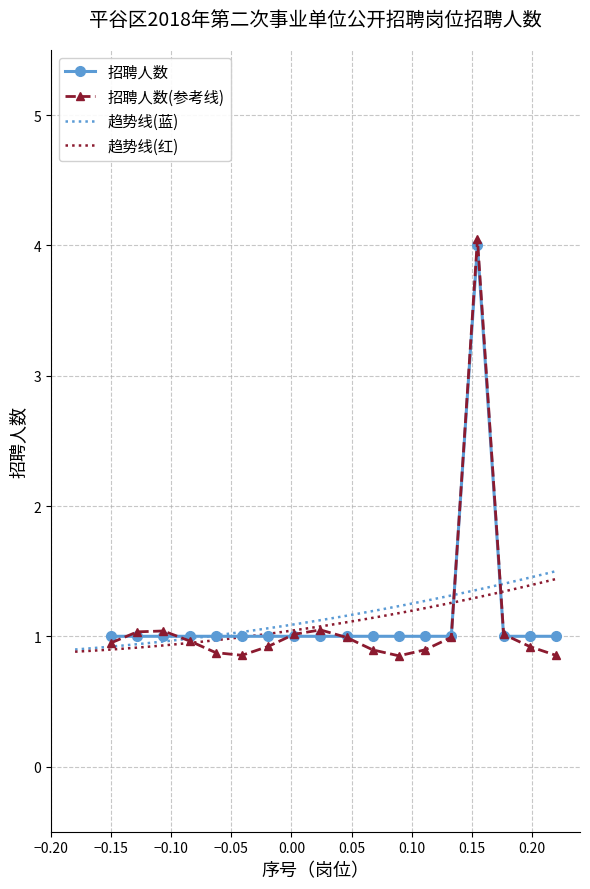

True or false: the data shows 1 at 8.

False